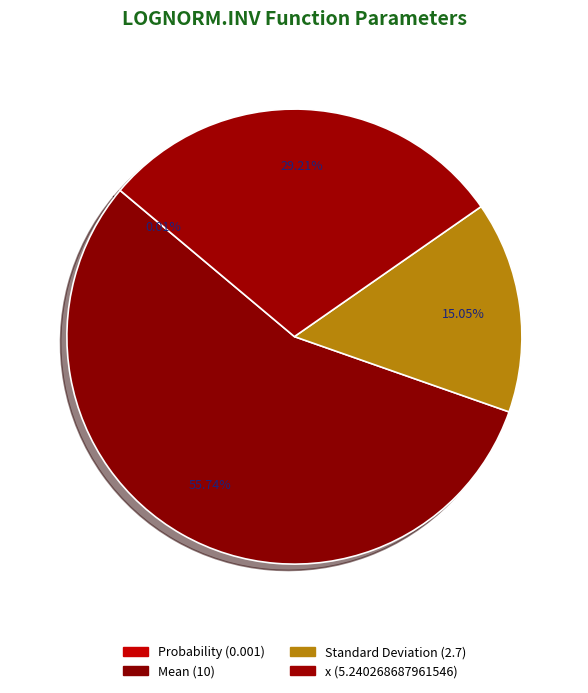

What percentage do Mean and Standard Deviation together represent?

70.8%